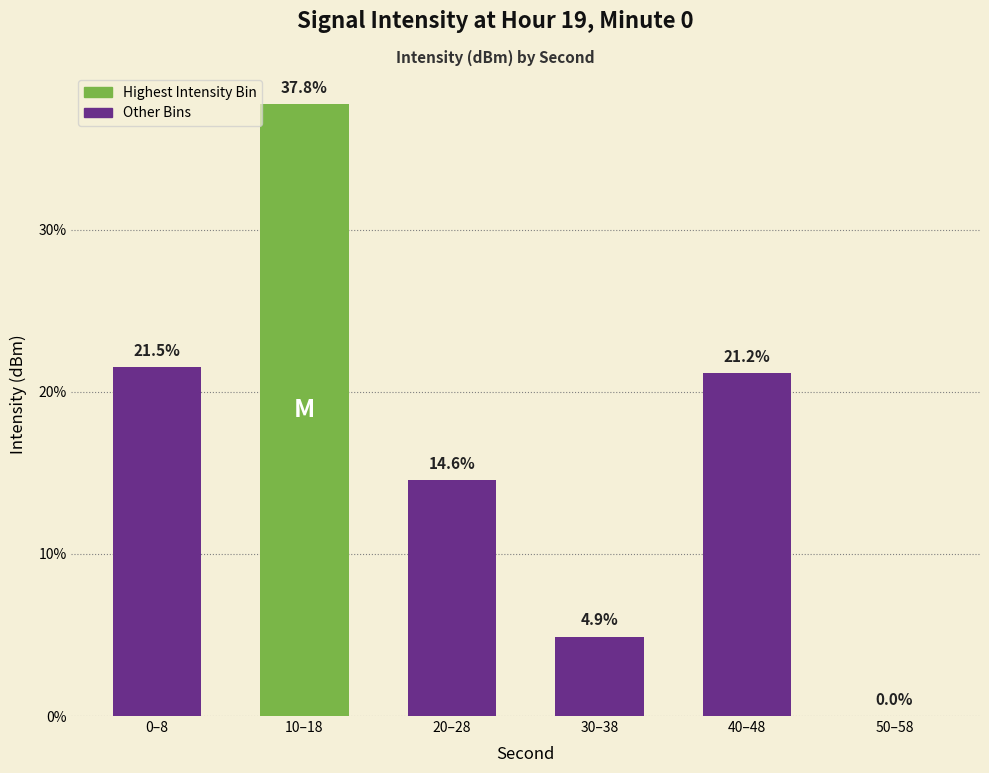

What is the sum of all values?

100.0